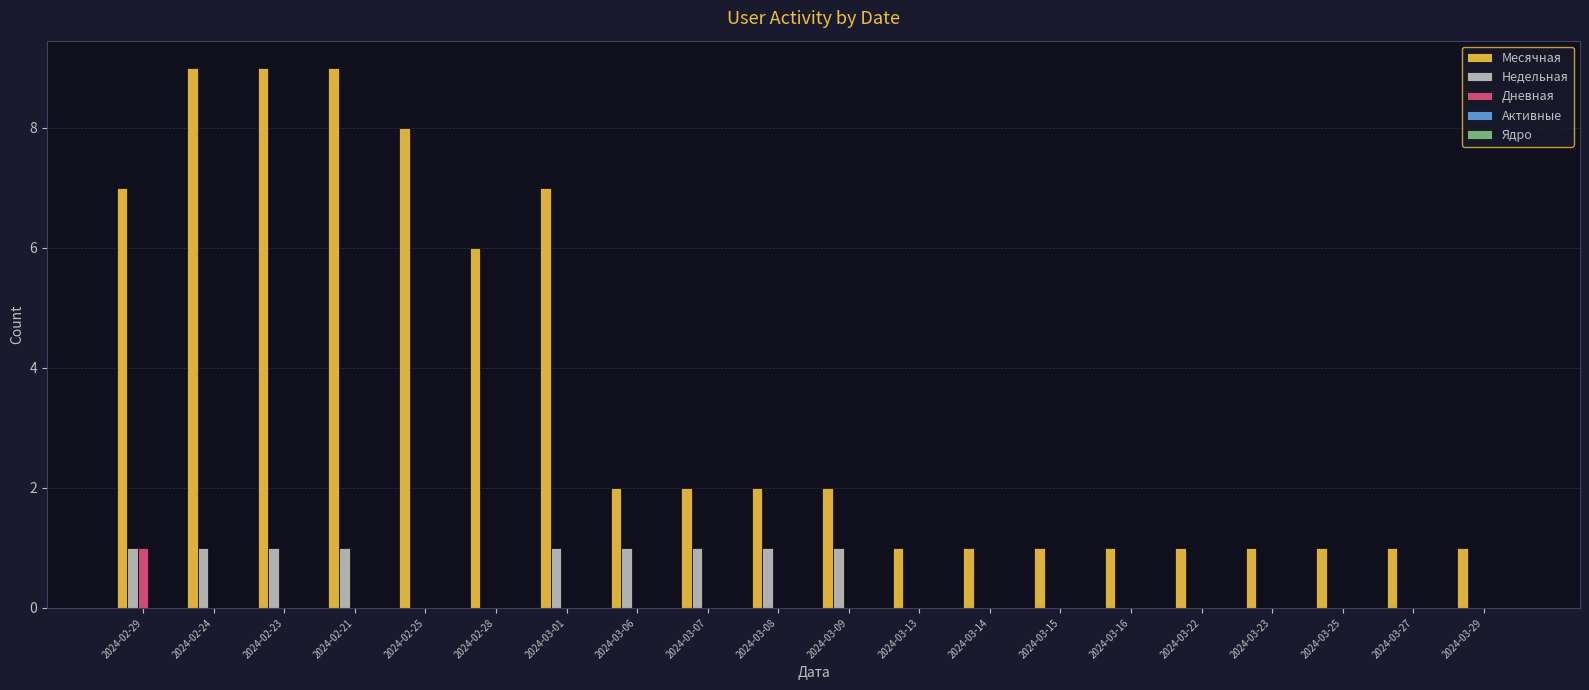

Between 2024-02-29 and 2024-03-23, which series saw the biggest shift?

Месячная